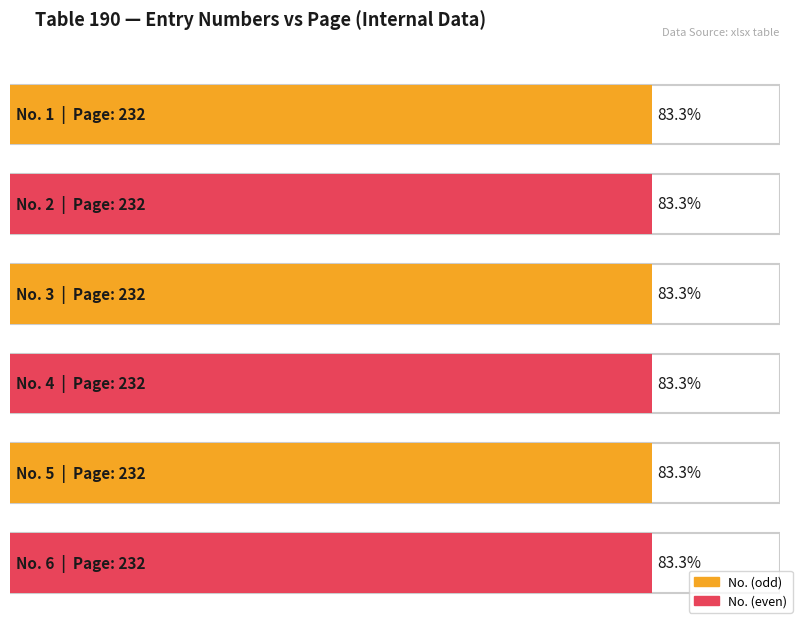

What is the value of the No. bar at the 2nd from the left?

2